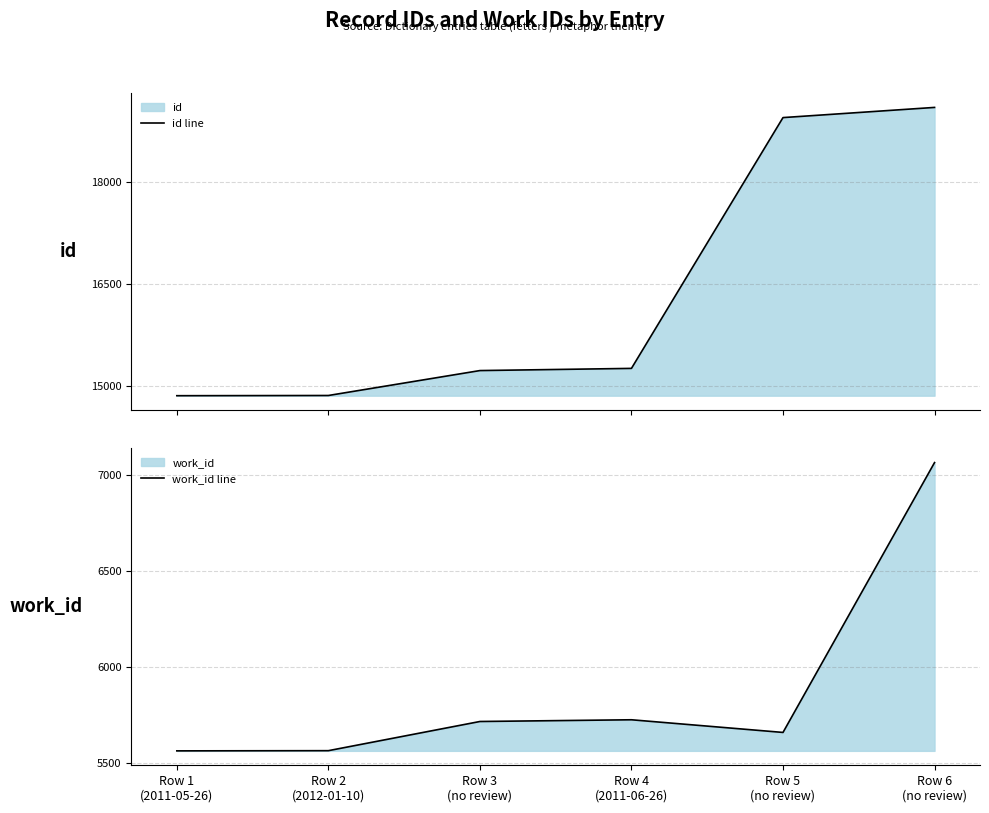

List the labels in order of work_id line value, largest first.

Row 6
(no review), Row 4
(2011-06-26), Row 3
(no review), Row 5
(no review), Row 2
(2012-01-10), Row 1
(2011-05-26)